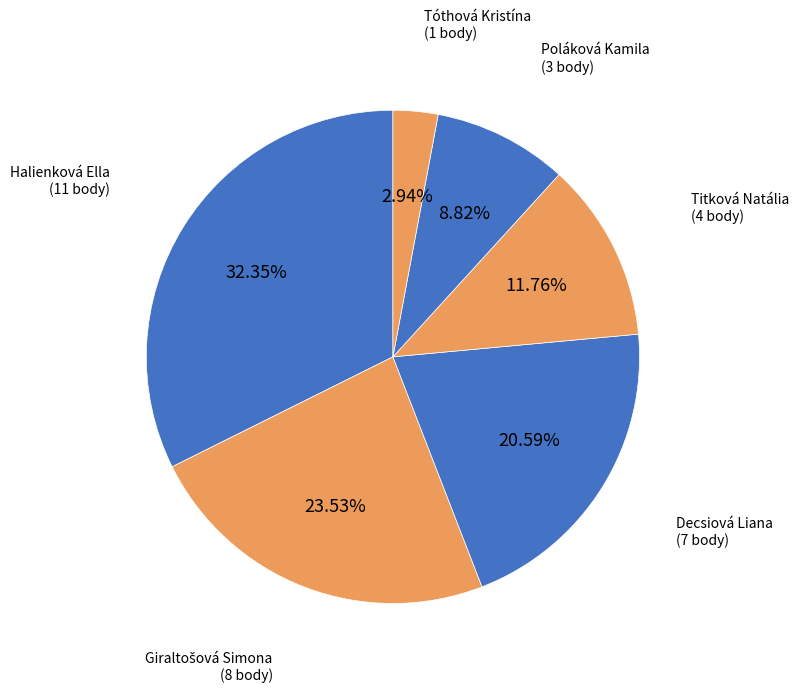

To the nearest percent, what is the average slice percentage?

17%